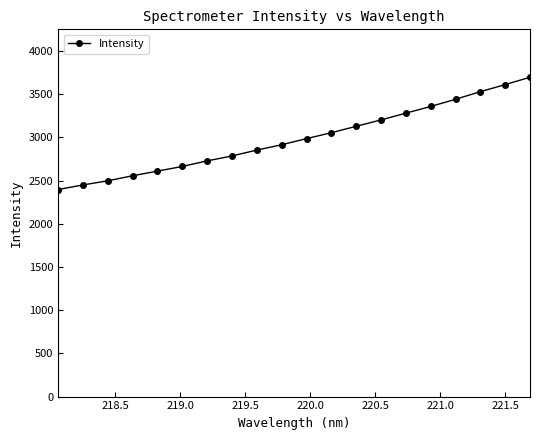

True or false: the data has more than 1 interior local peaks.

False